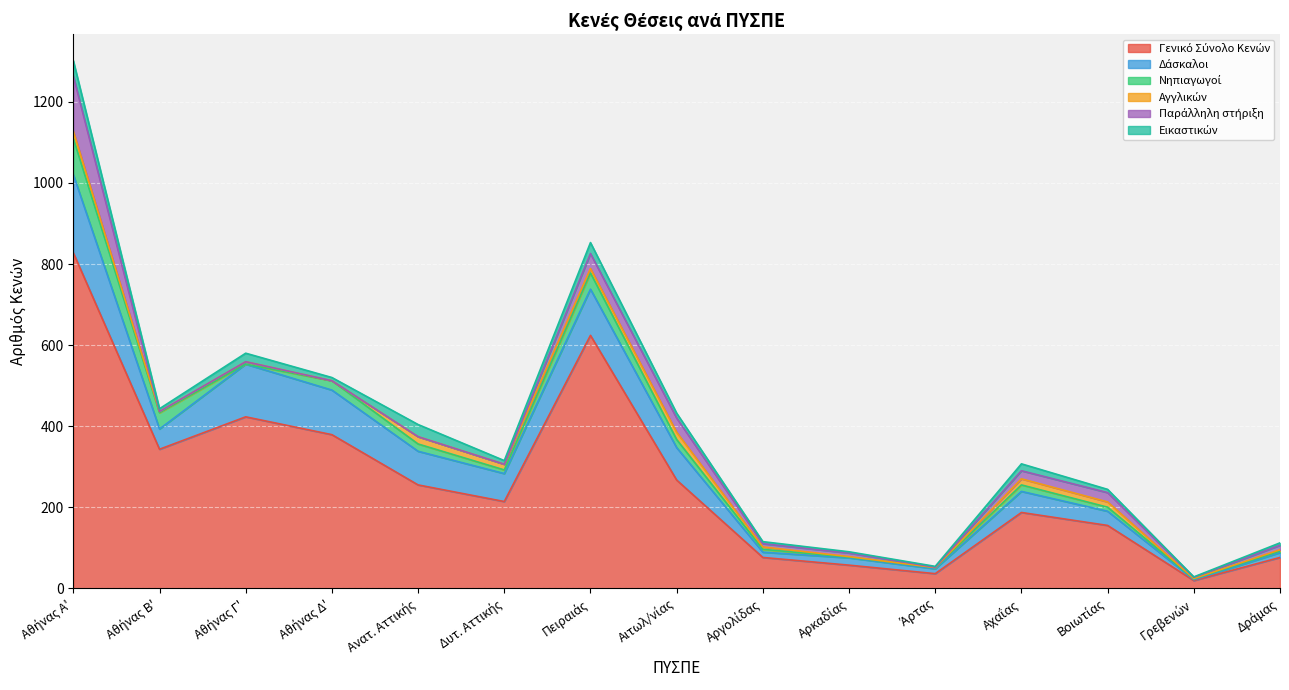

Which has a higher value, Αθήνας Δ' or Άρτας?

Αθήνας Δ'